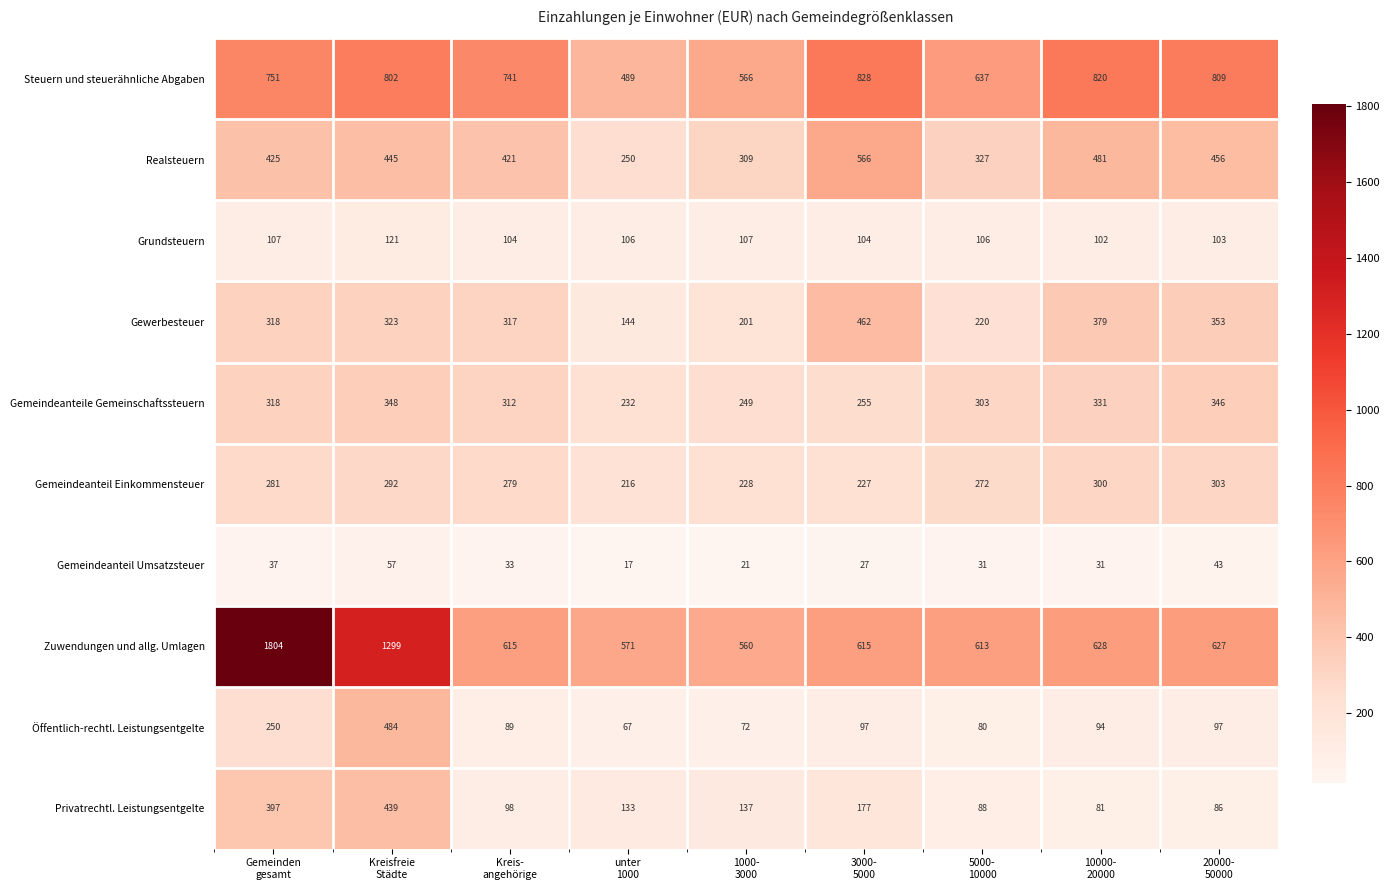

Which series has the widest spread of values?

Zuwendungen und allg. Umlagen